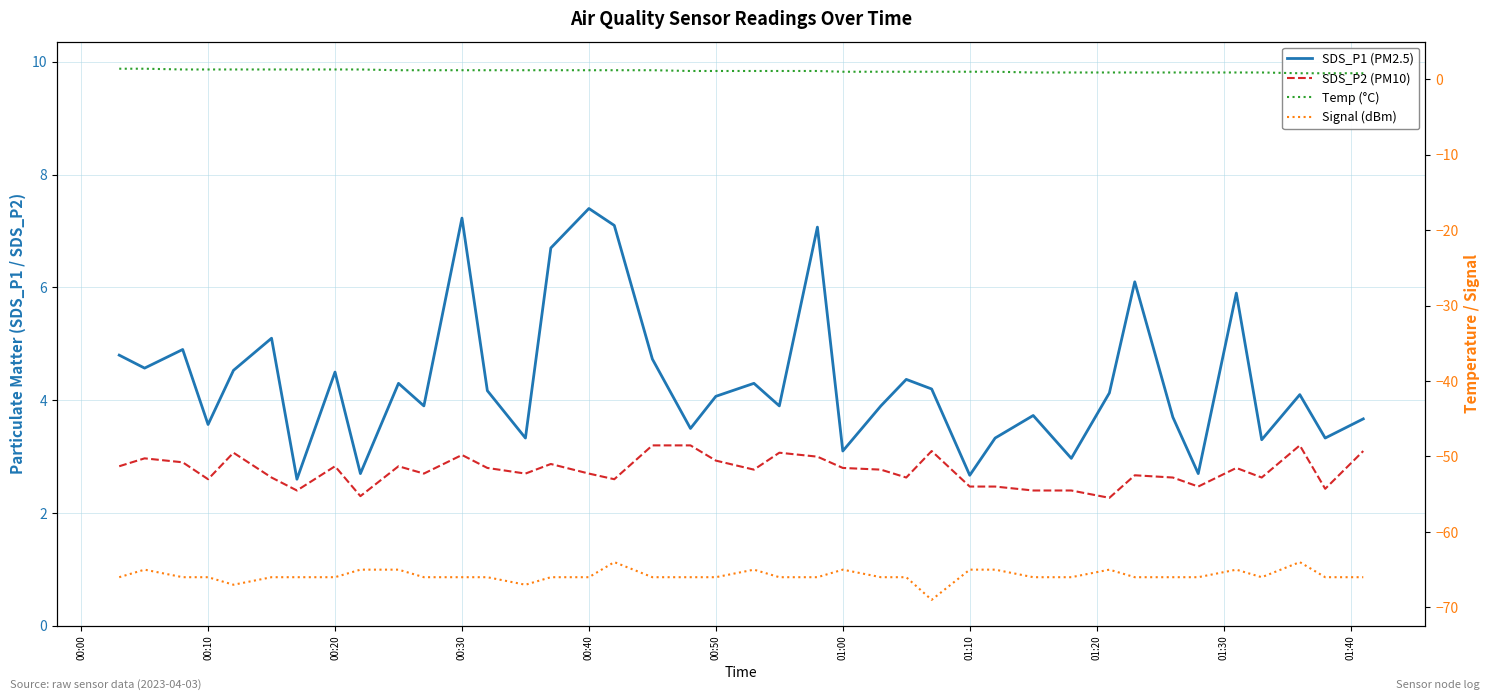

True or false: SDS_P1 (PM2.5) and SDS_P2 (PM10) cross at least once.

False